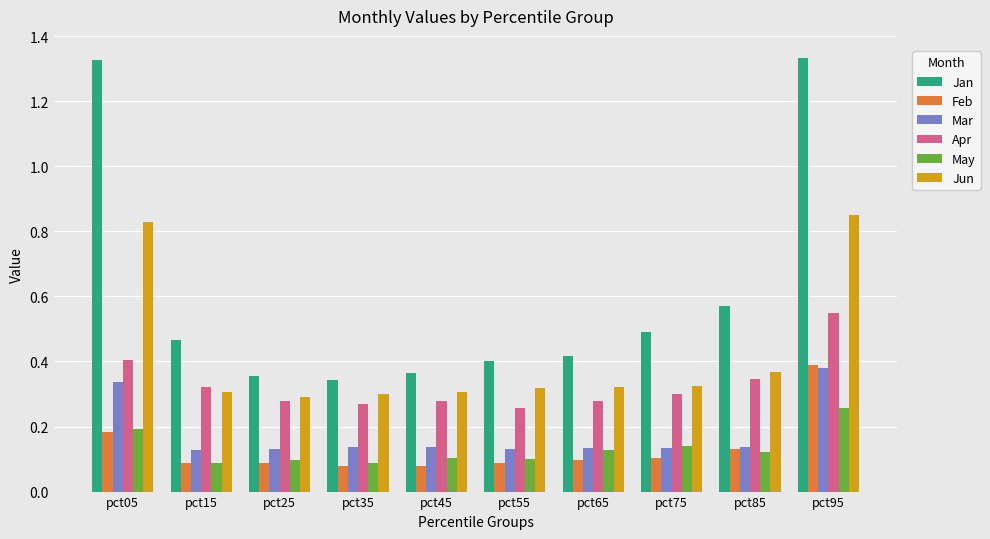

At how many categories does at least one series exceed 0?

10